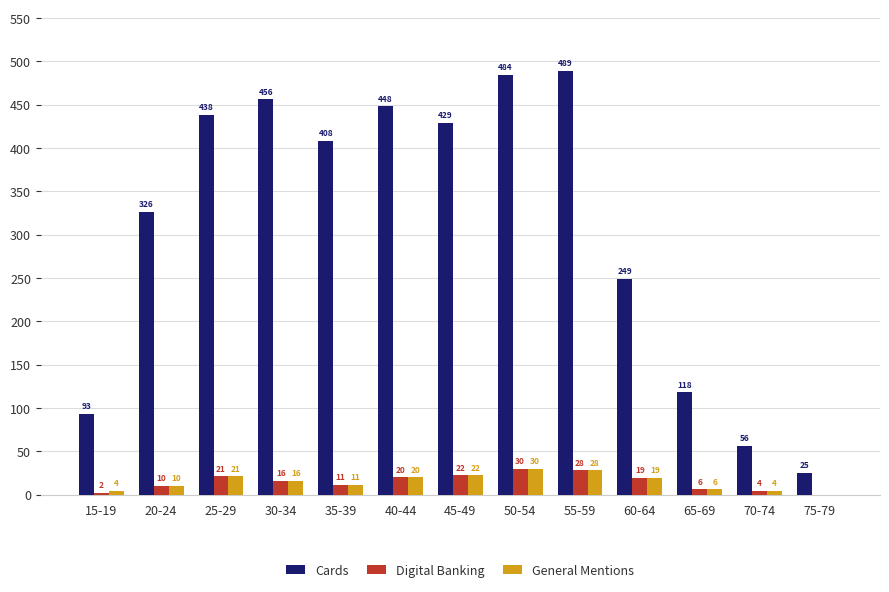

True or false: Cards has a value of 158 at 55-59.

False